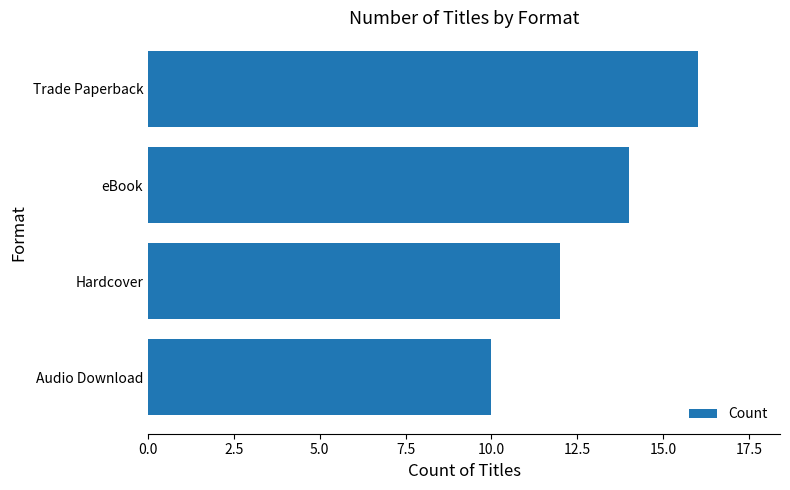

Reading top to bottom, what are all the values shown in this chart?

16	14	12	10